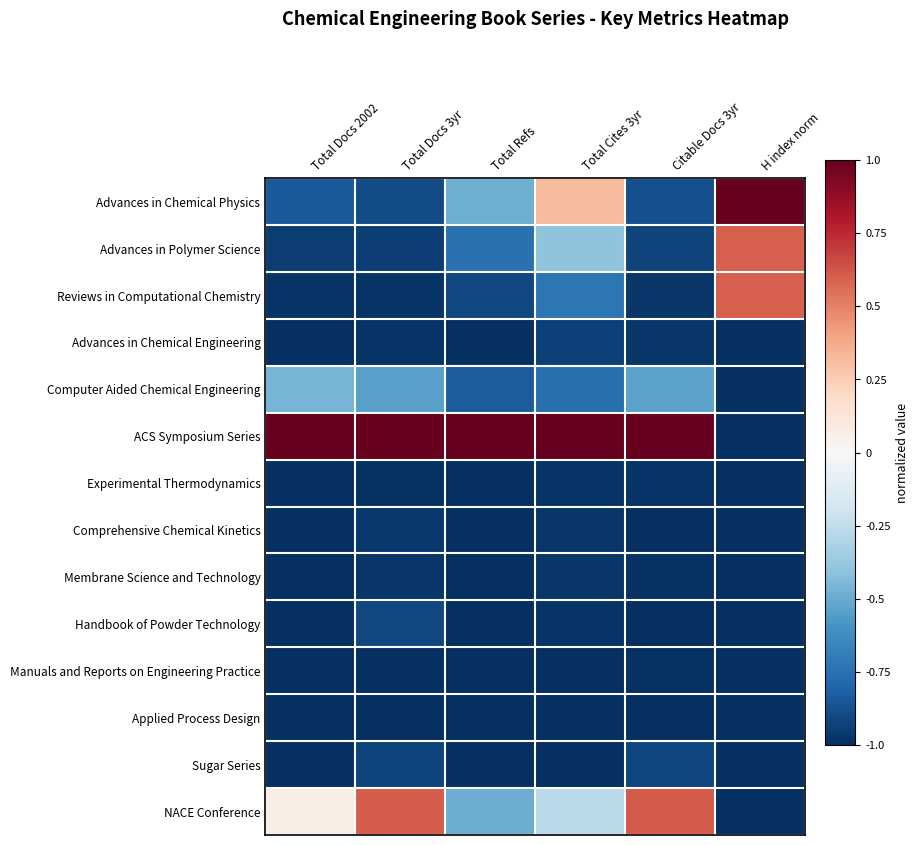

Between Citable Docs 3yr and H index norm, which series saw the biggest shift?

ACS Symposium Series